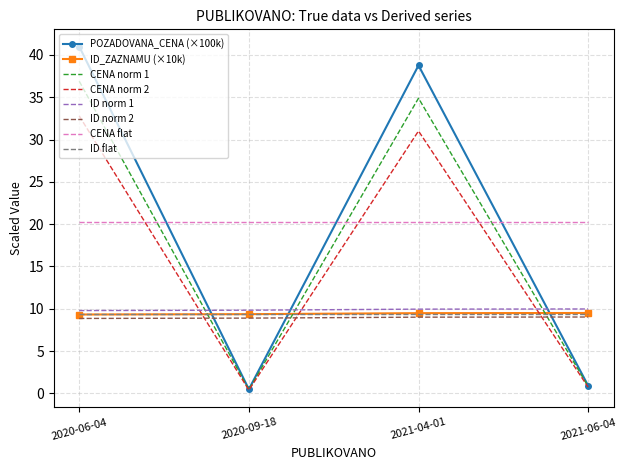

At how many categories does at least one series exceed 25?

2